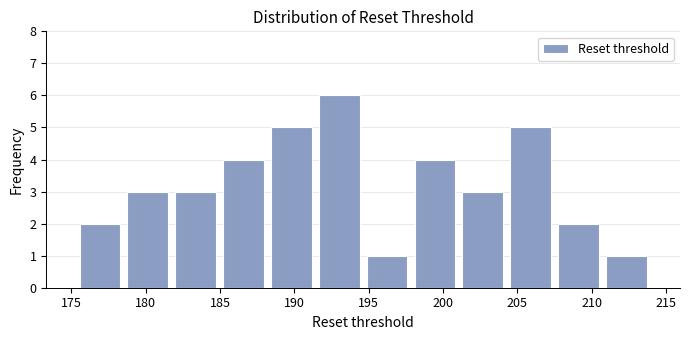

How tall is the bar that spans 175.5 to 178.5 on the x-axis? Neither the bar edges nor the heights are printed on the chart, so give them approximately, as read against the axes.

2